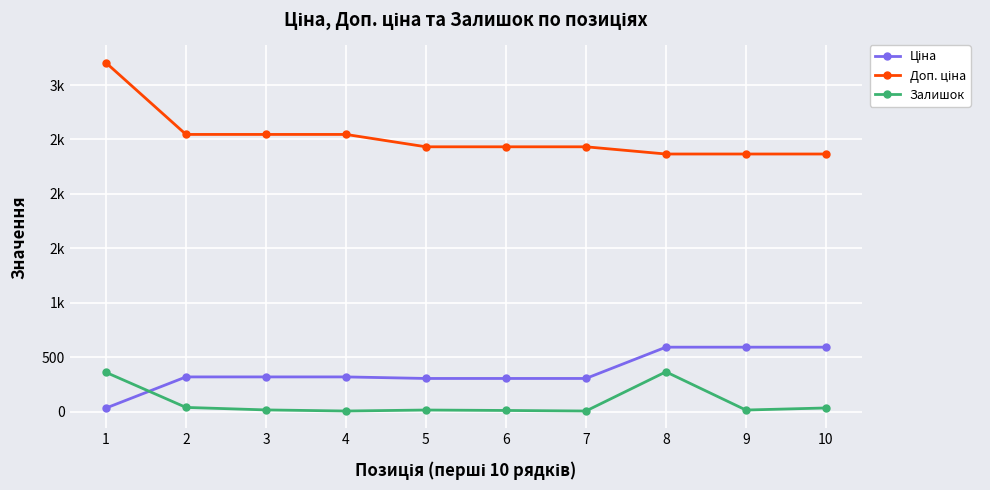

Does the chart have visible grid lines?

Yes